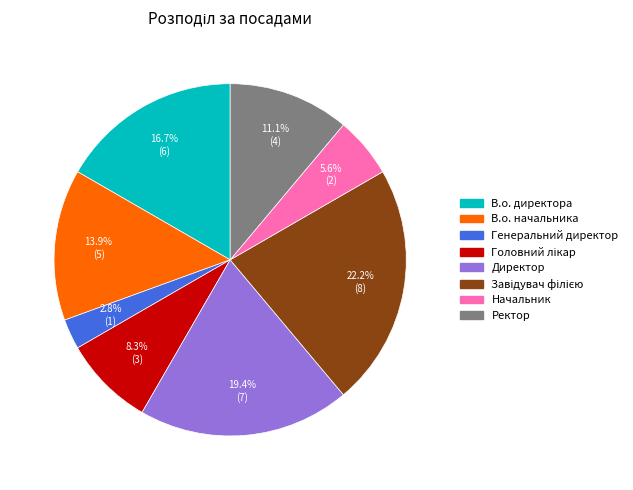

Approximately how many times larger is the value at В.о. начальника compared to В.о. директора?

0.8